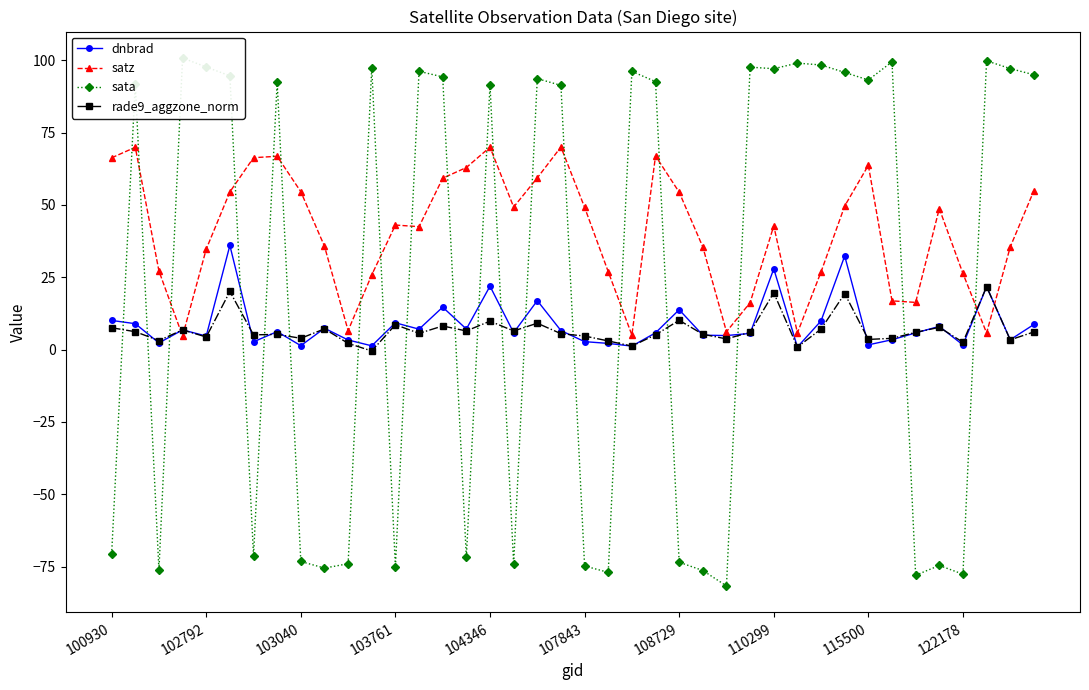

The rade9_aggzone_norm series shows 3.4 at 38. True or false?

True